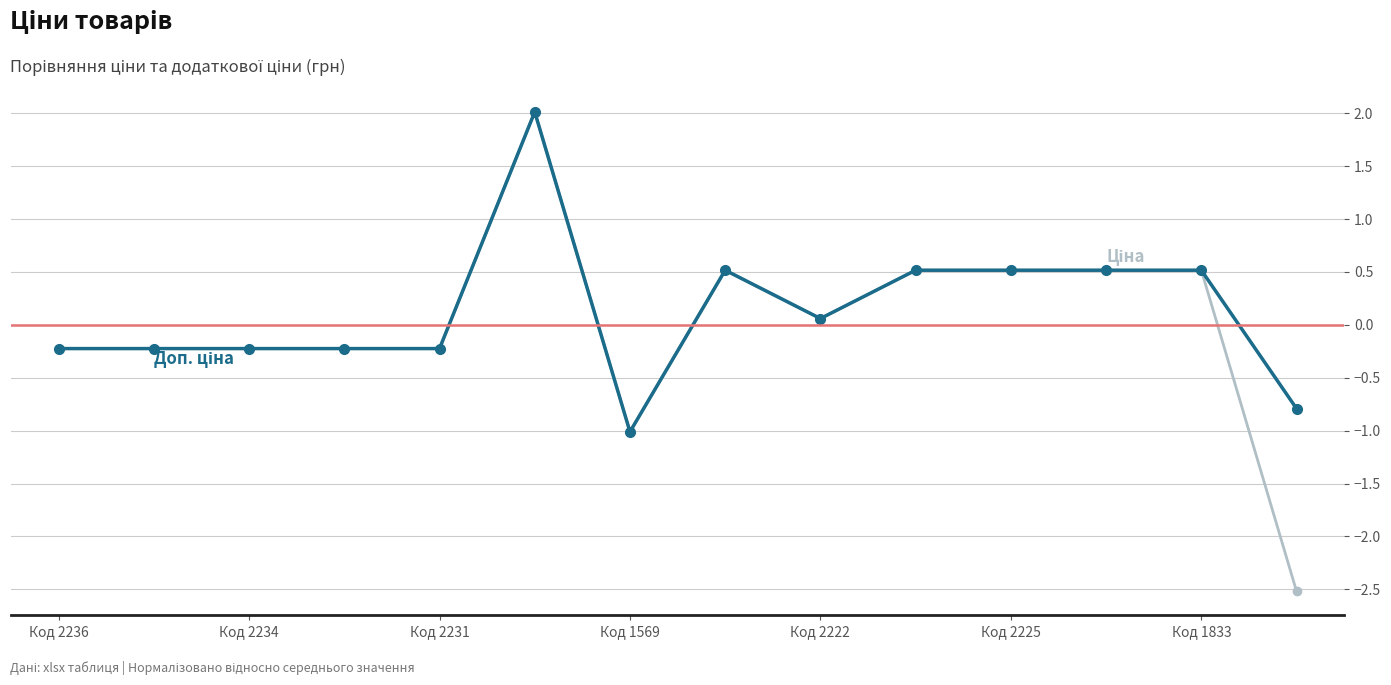

Count the number of categories in the chart.

14